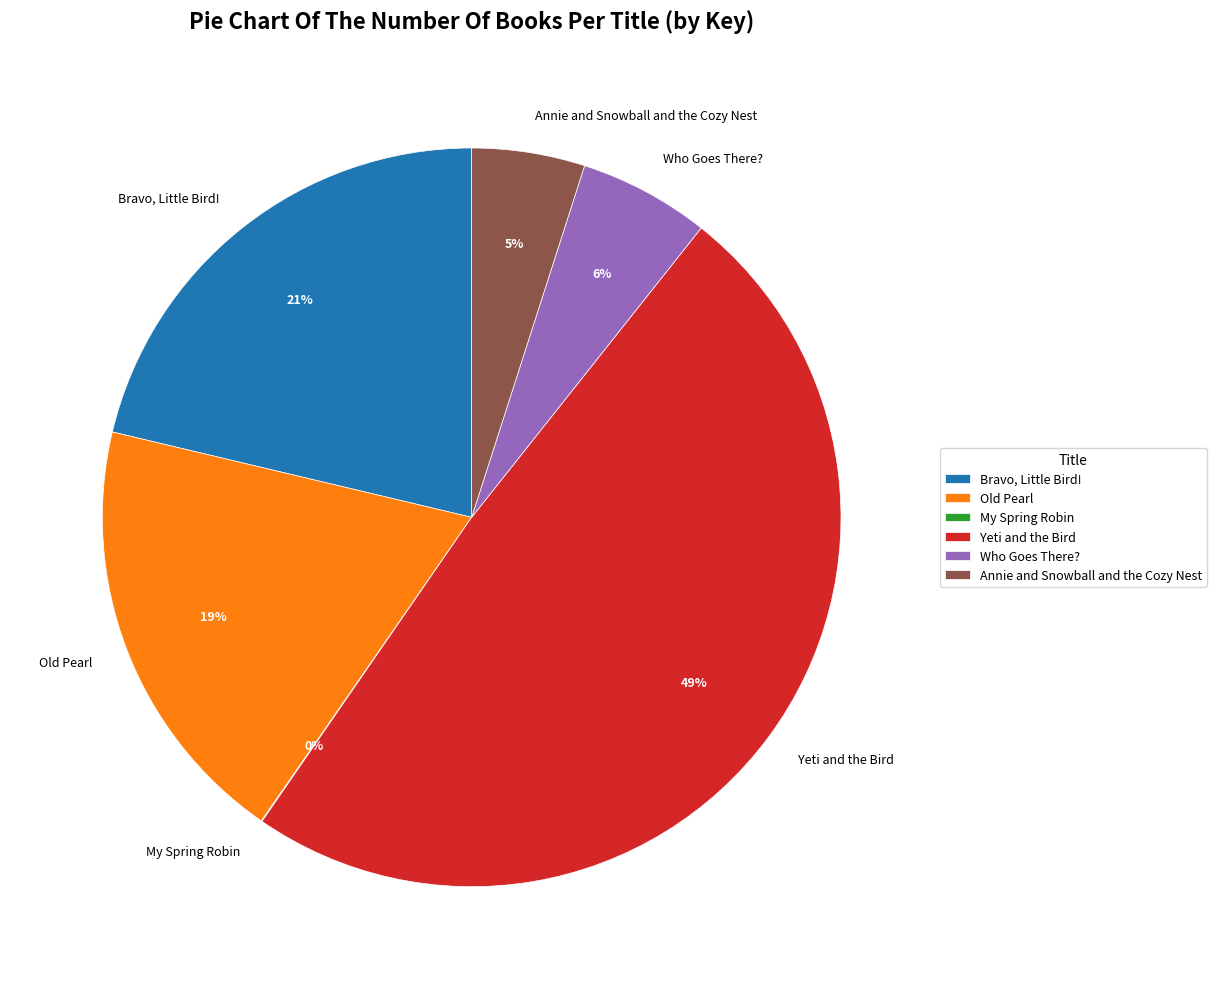

What is the ratio of the value at Who Goes There? to the value at Old Pearl?

0.3